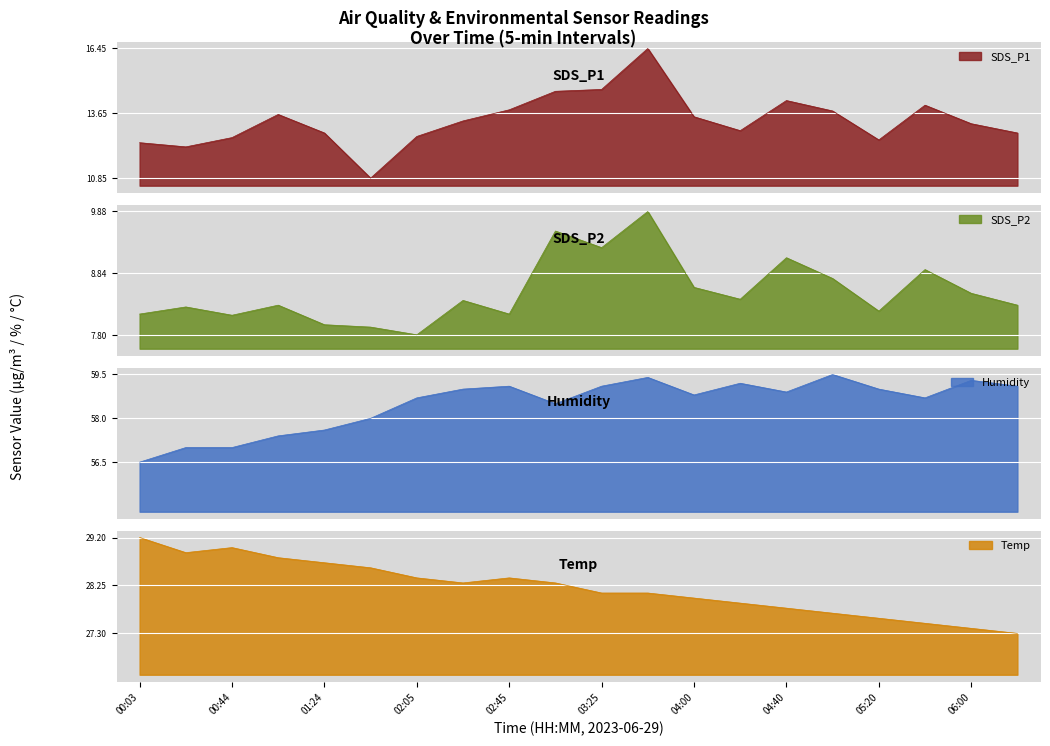

At how many categories does at least one series exceed 28?

20